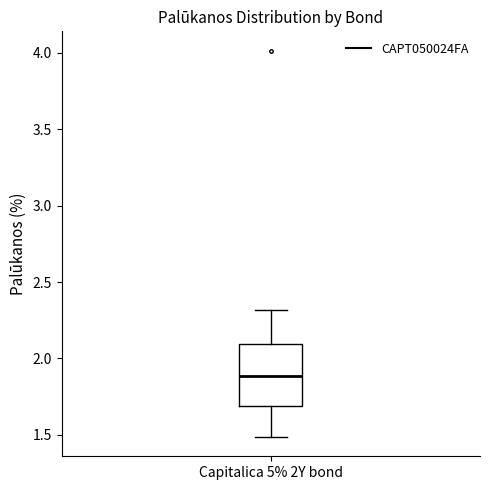

Where does the median line of the box for Capitalica 5% 2Y bond sit on the y-axis? The values are not printed on the chart, so give them approximately, as read against the axis.

1.9